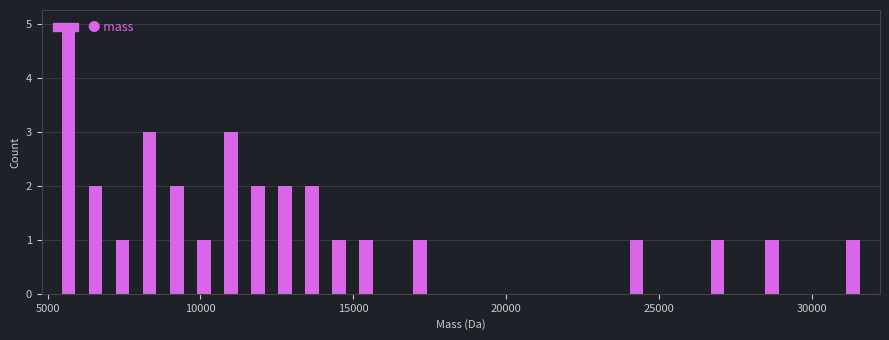

Read against the x-axis, roughly where is the centre of the tallest bar?

5500